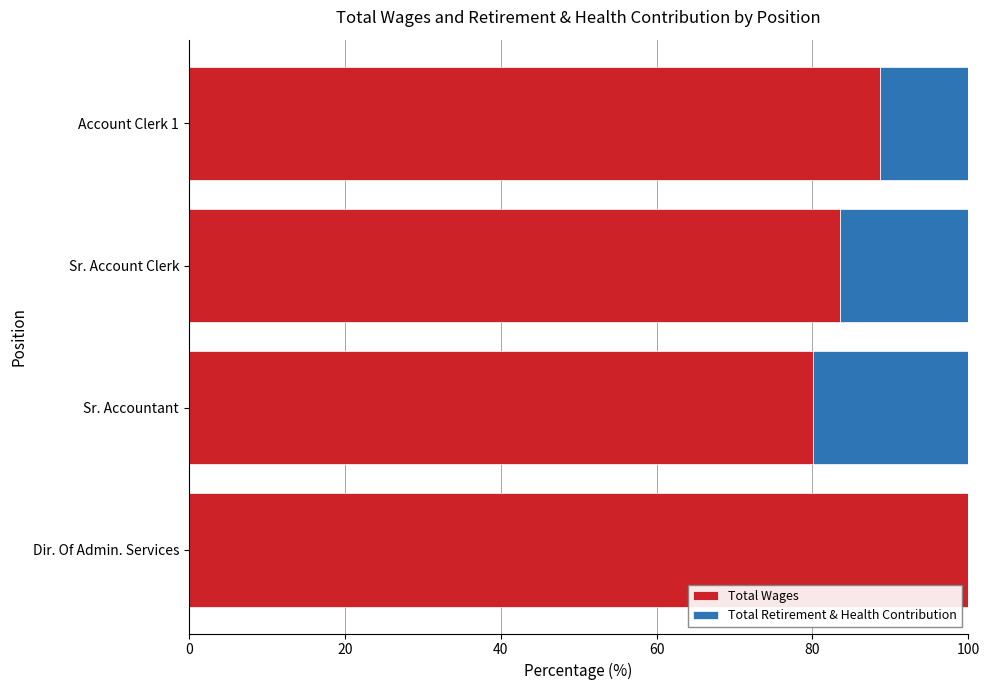

True or false: Total Wages has a value of 80.1 at Sr. Accountant.

True